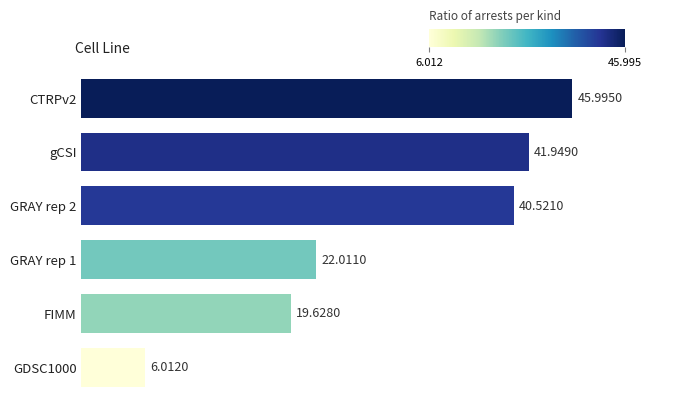

List the labels in order of value, largest first.

CTRPv2, gCSI, GRAY rep 2, GRAY rep 1, FIMM, GDSC1000